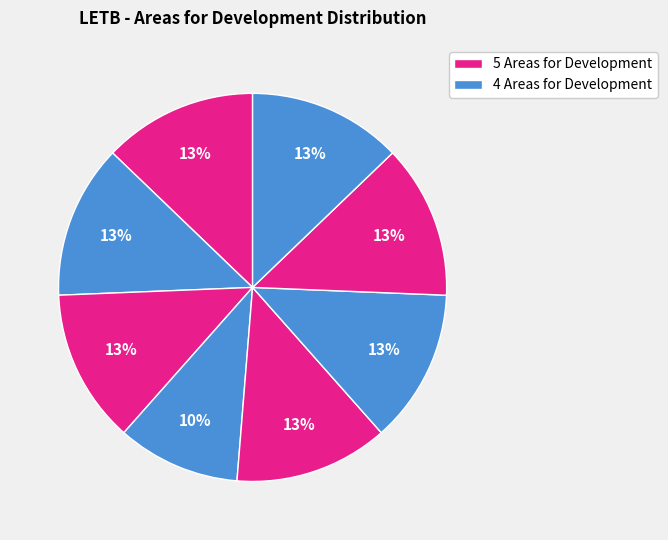

How many segments does this pie chart have?

8